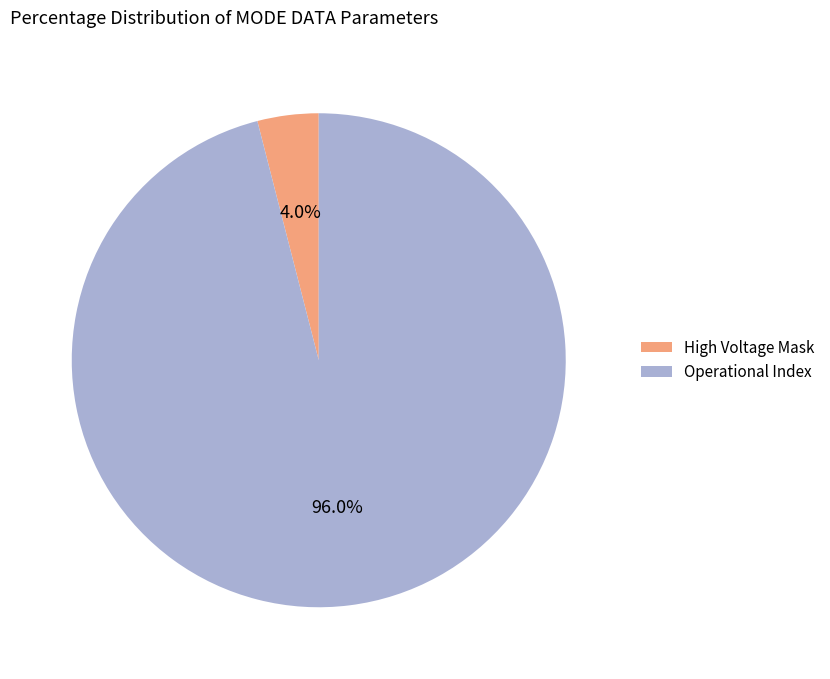

Is the sum of High Voltage Mask and Operational Index greater than half?

Yes